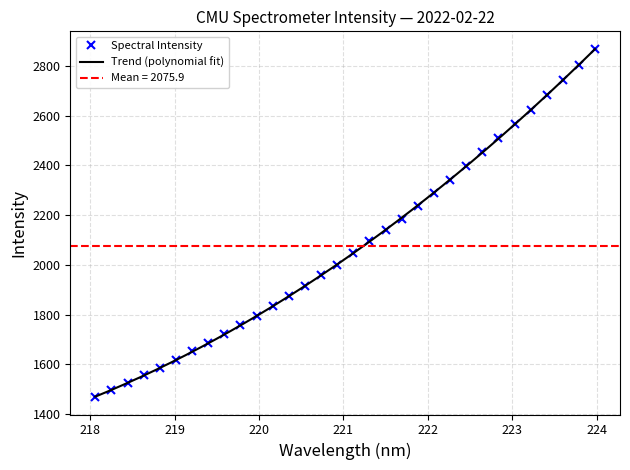

What position from the left is 222.0721?

22